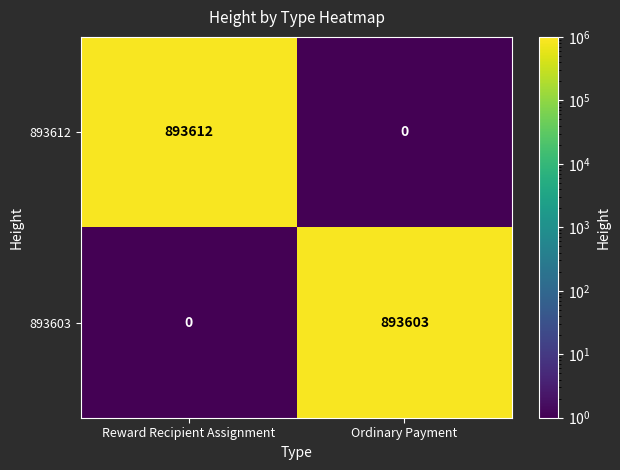

Is it true that 893612 equals 0 at Ordinary Payment?

True